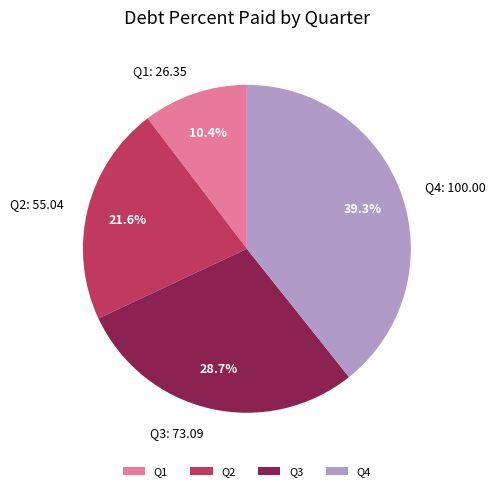

The Q4 slice represents 39% of the pie. True or false?

True